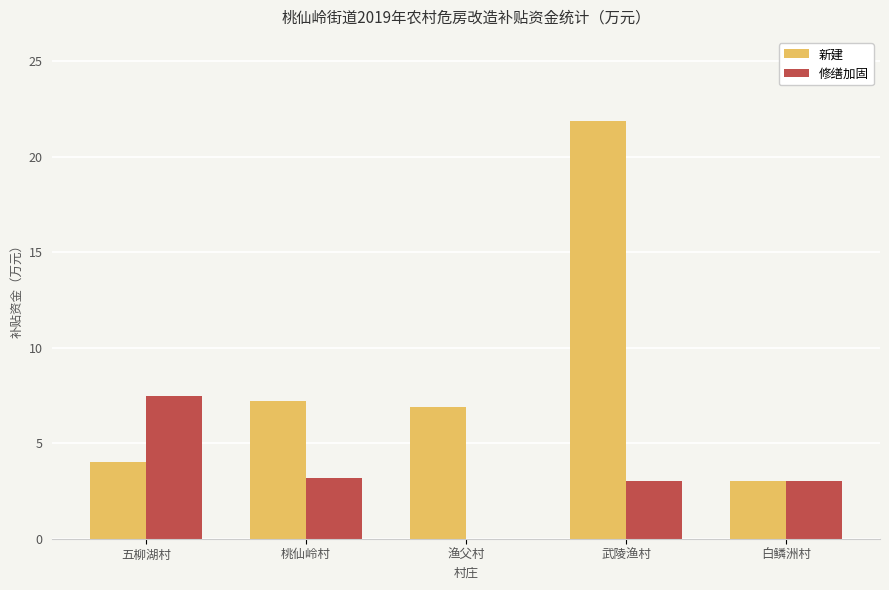

What is the difference between the 新建 values at 白鳞洲村 and 五柳湖村?

1.0